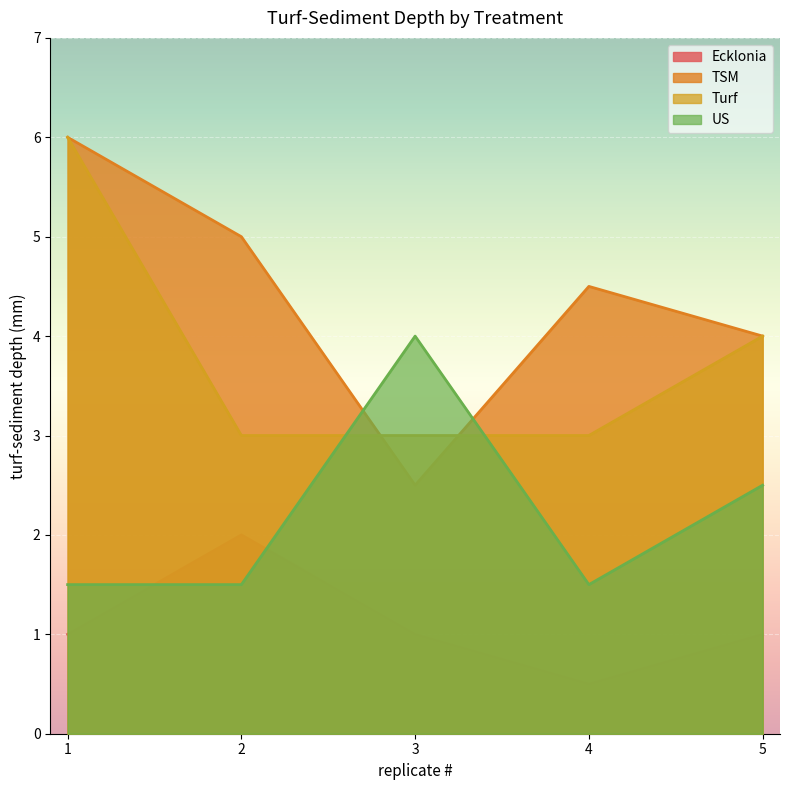

At which label is Ecklonia closest to 1?

1